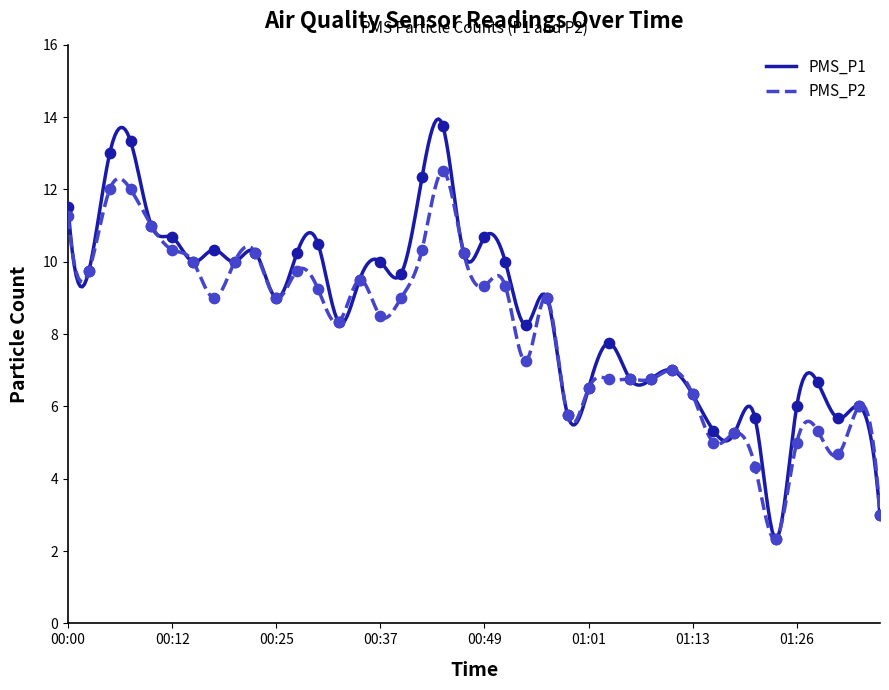

At which category is the sum across all series the highest?

00:44